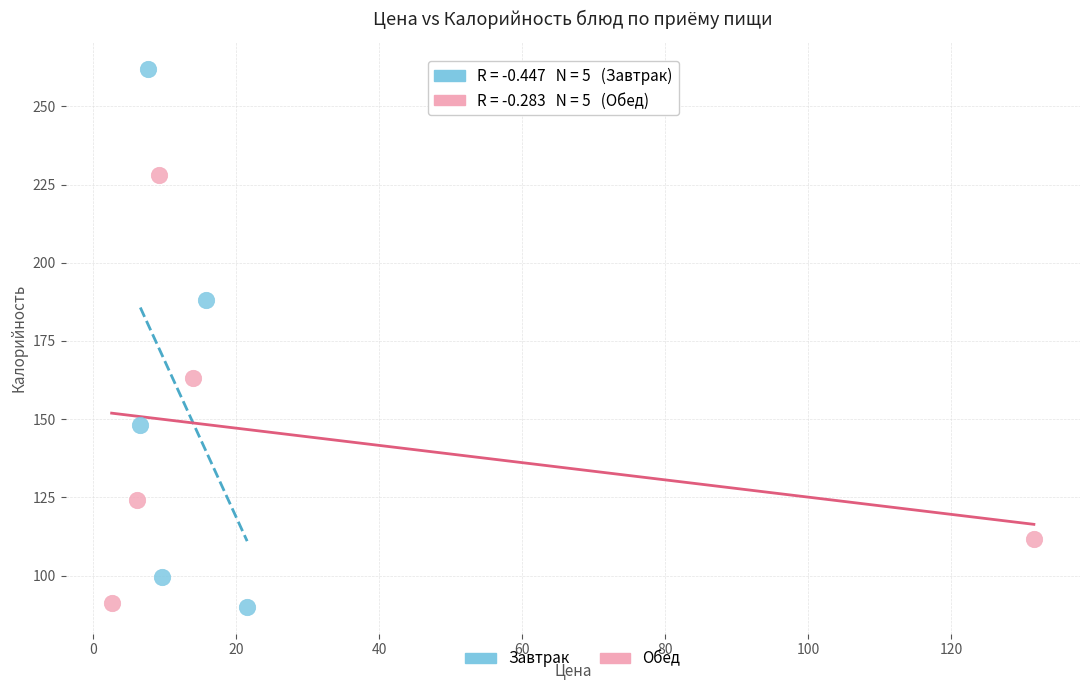

Which series reaches the maximum Y coordinate?

Завтрак